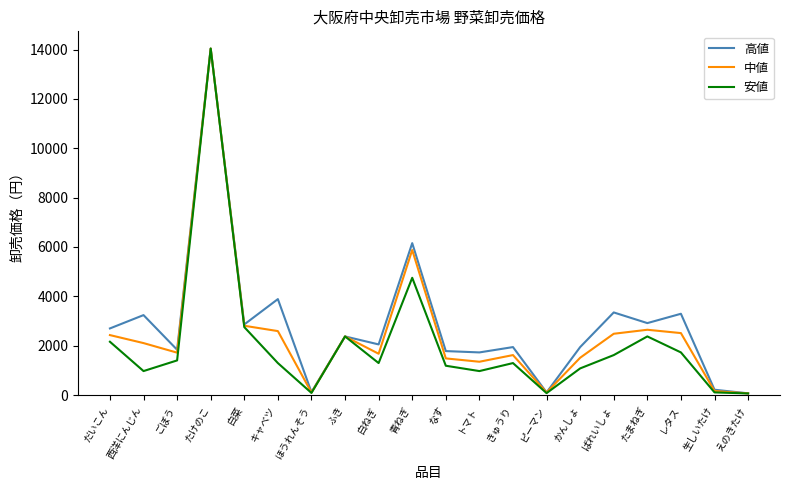

What is the total value across all series at かんしょ?

4536